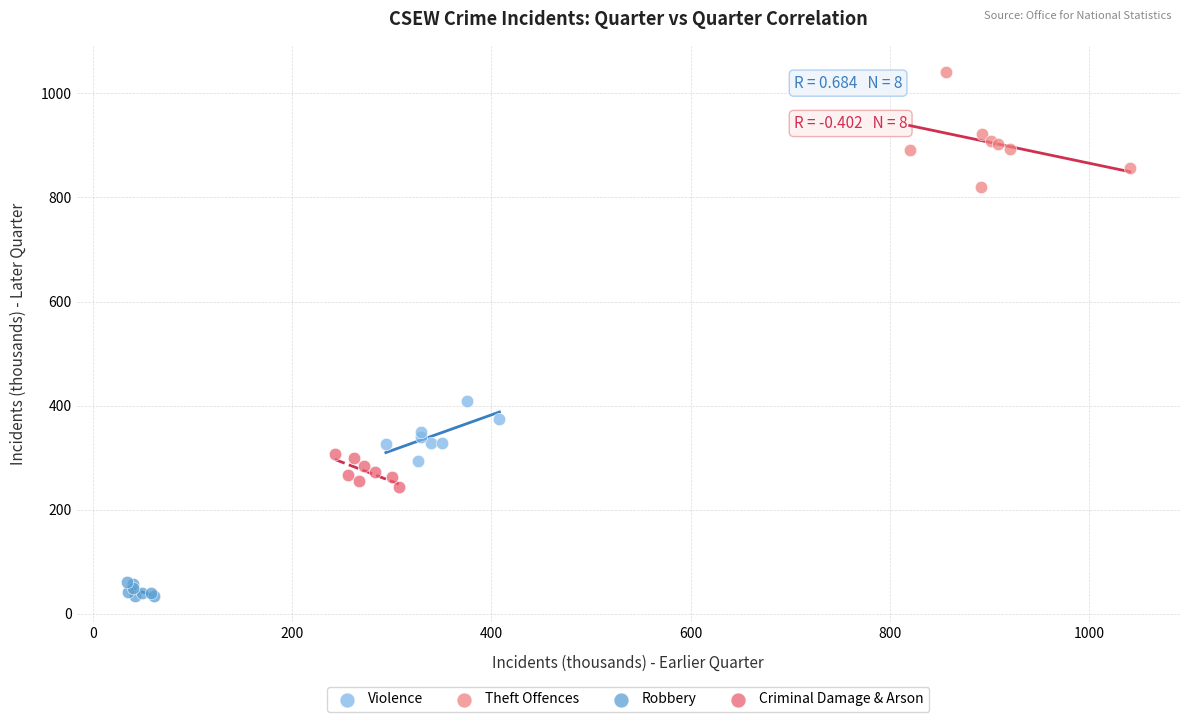

Which series contains the highest Y value?

Theft Offences